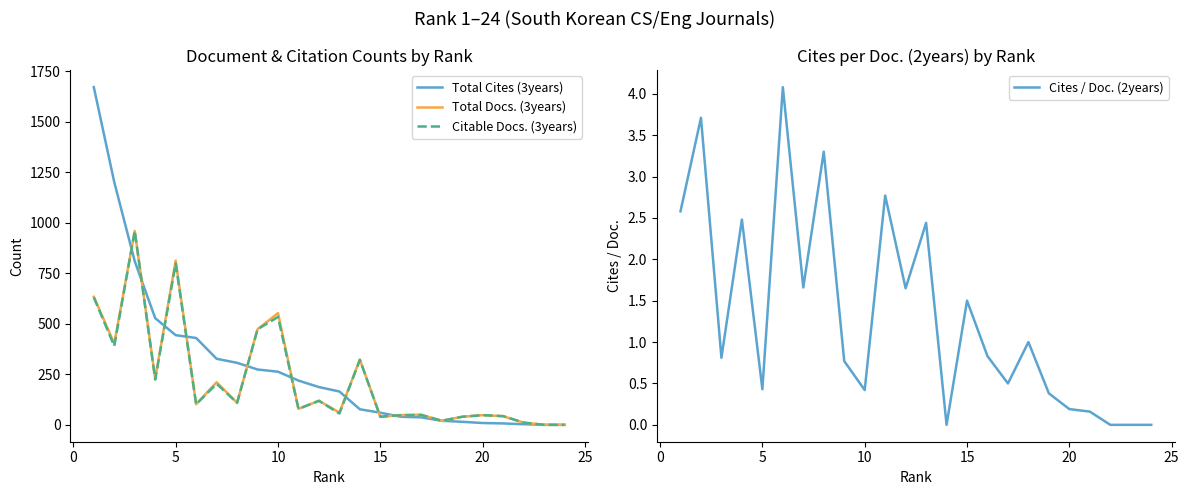

What is the highest value of the Cites / Doc. (2years) series?

4.1